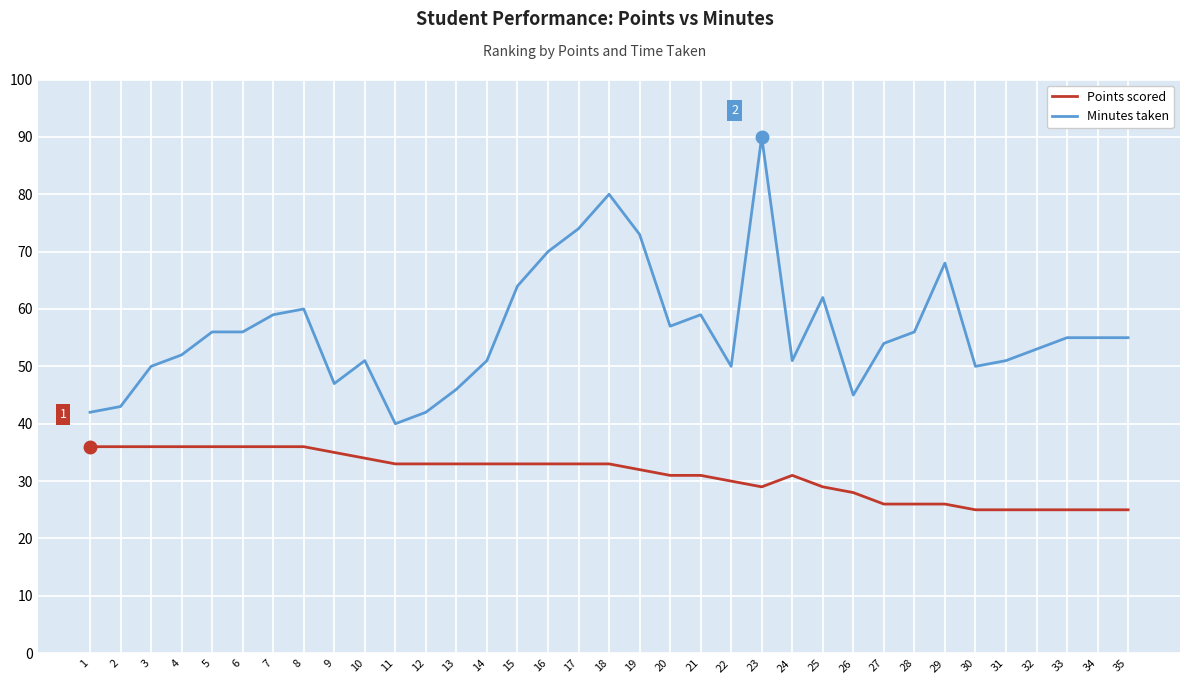

What is the minimum value for Minutes taken?

40